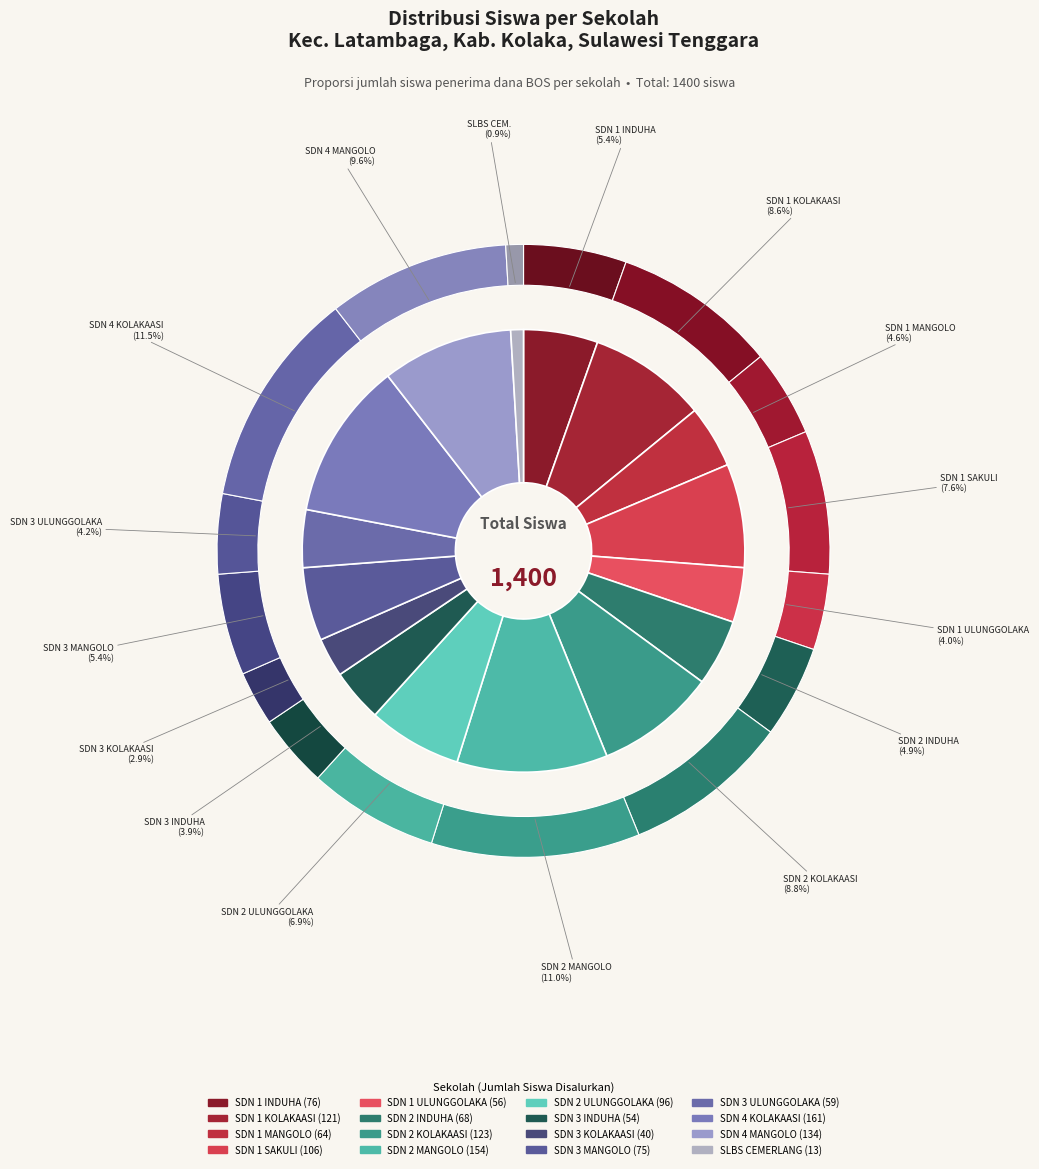

What is the smallest slice in the pie chart?

SLBS CEMERLANG